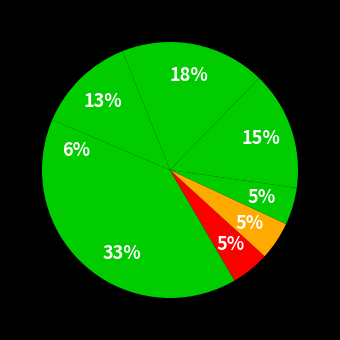

Rank the categories by value from lowest to highest.

Хлеб ржаной, Чай с лимоном, Хлеб пшеничный, Овощи натуральные свежие, Масло сливочное, Рис отварной, Йогурт фруктовый, Шницель рыбный